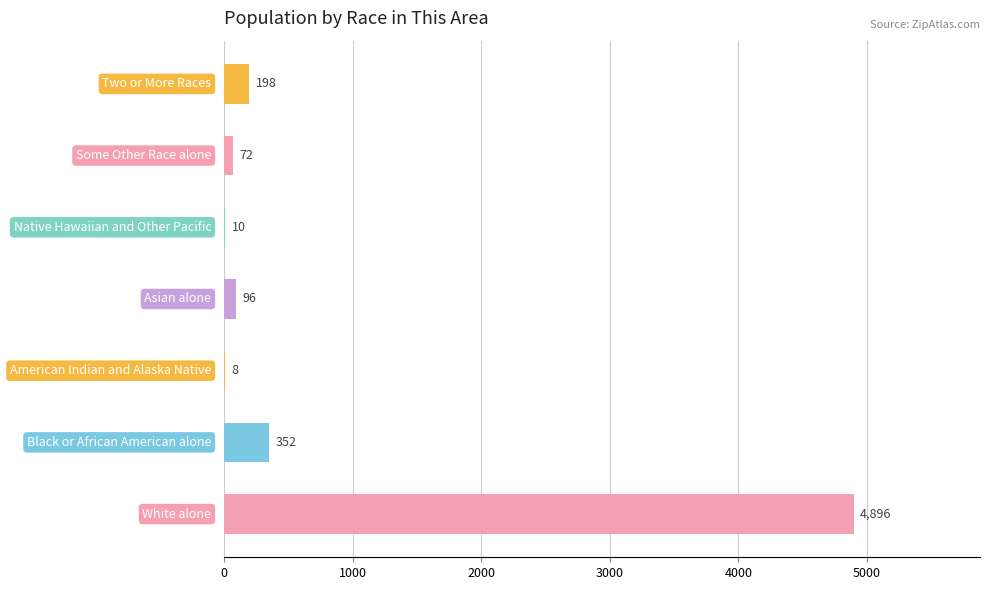

What is the sum of all values?

5632